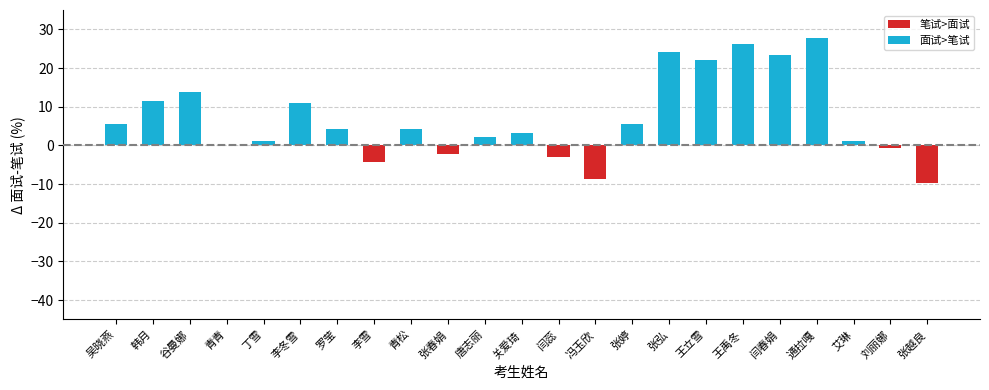

Which has a higher value, 张春娟 or 唐志丽?

唐志丽